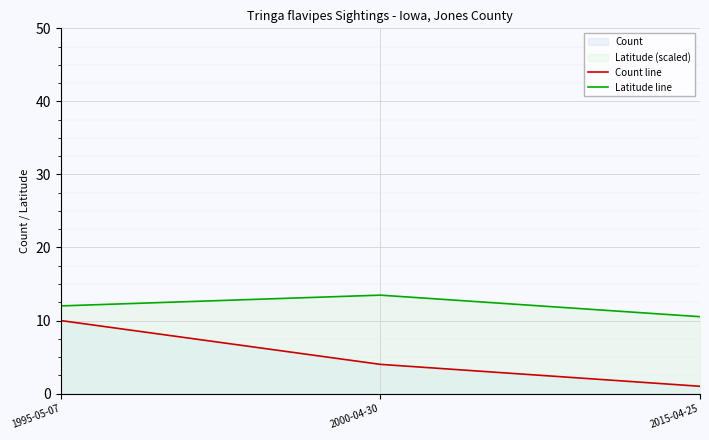

How many lines are shown in the chart?

2